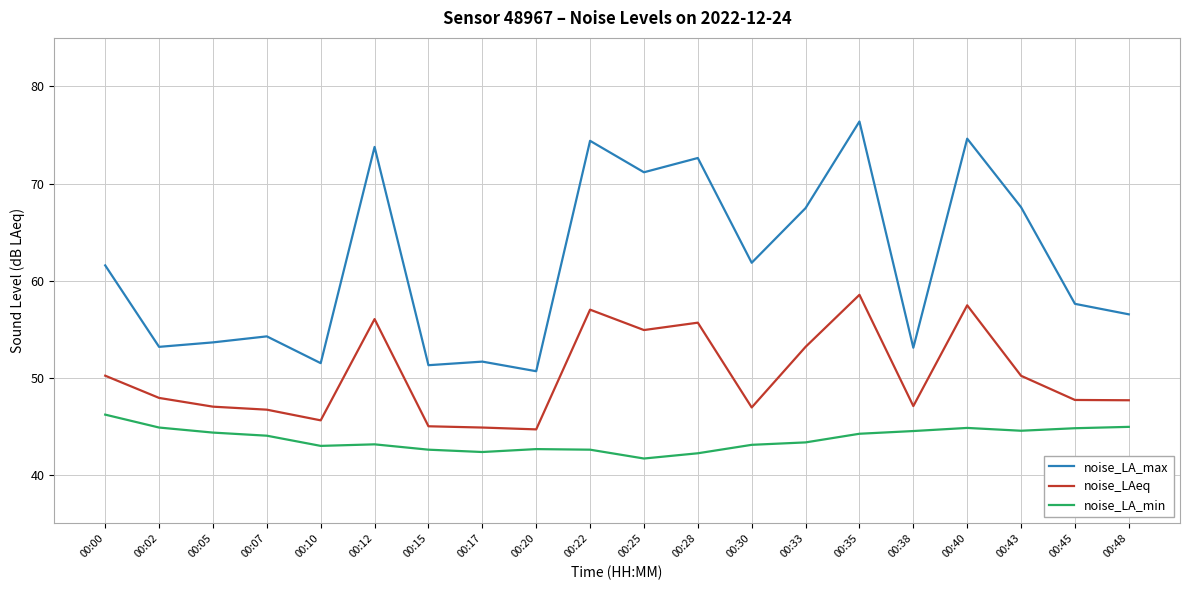

What is the minimum value for noise_LAeq?

44.7